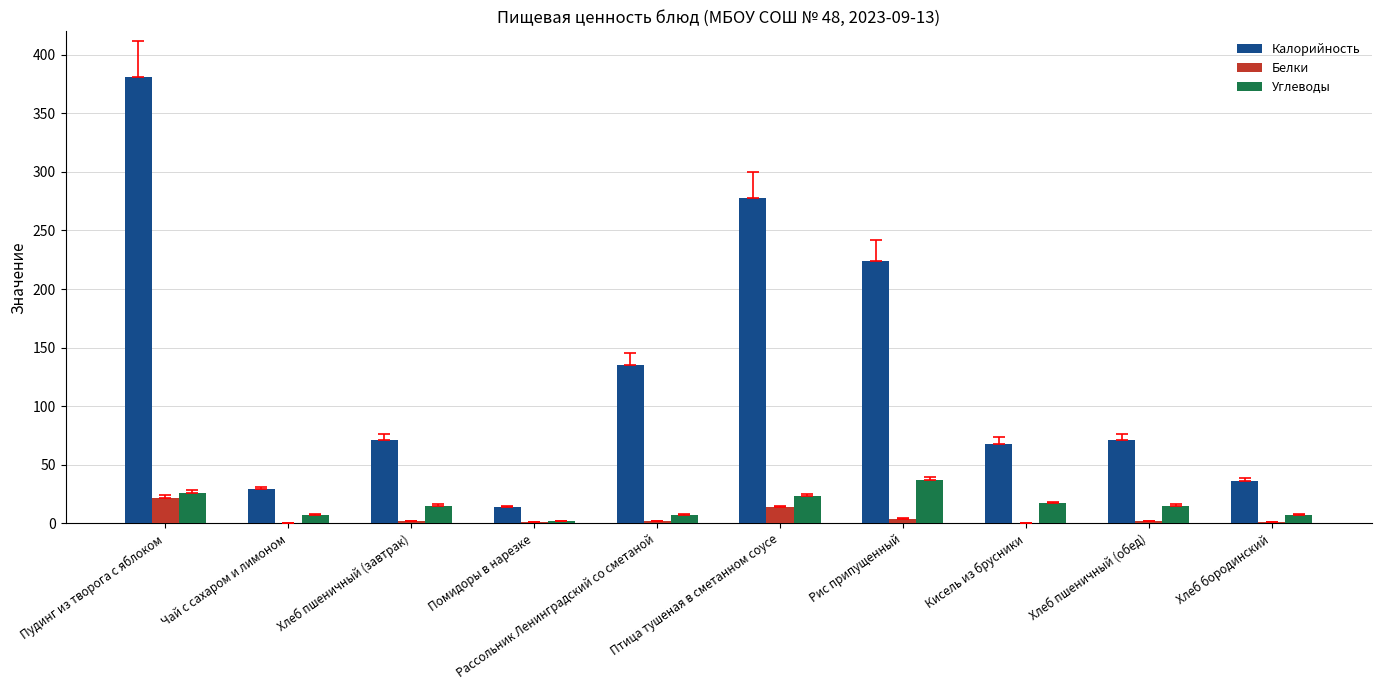

Is the value of Углеводы at Кисель из брусники greater than the value of Калорийность at Хлеб пшеничный (обед)?

No